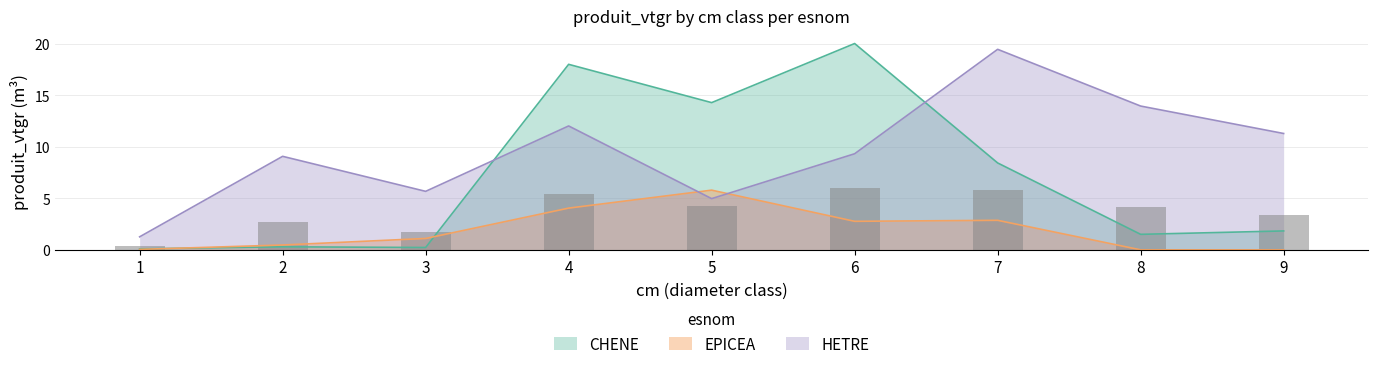

Rank the categories by EPICEA value from lowest to highest.

8, 9, 1, 2, 3, 6, 7, 4, 5